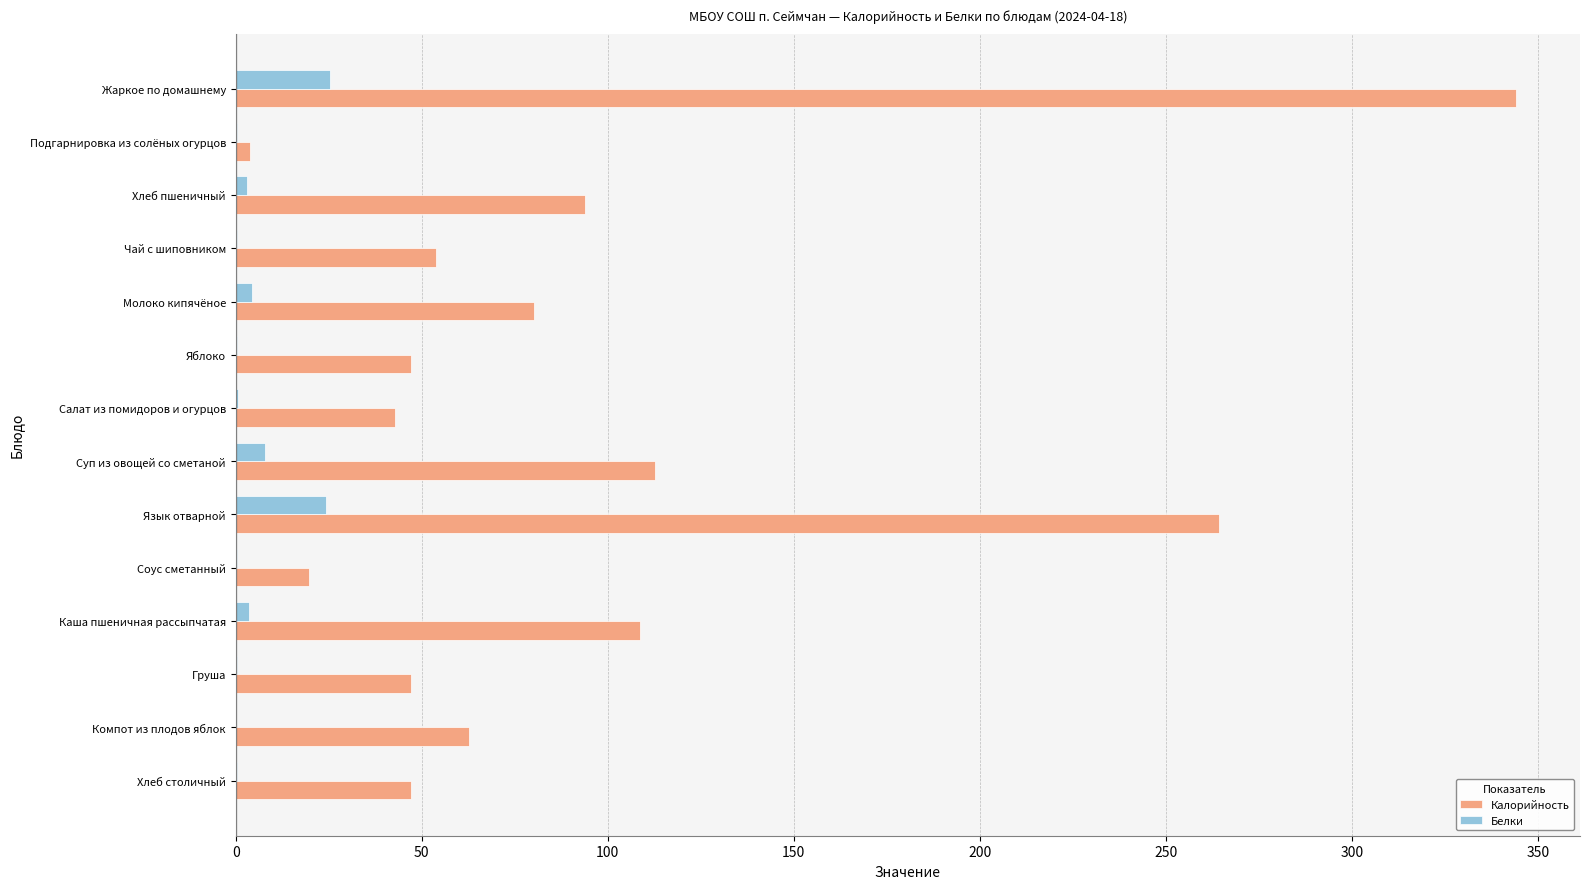

What are all the series names shown in the legend?

Калорийность, Белки